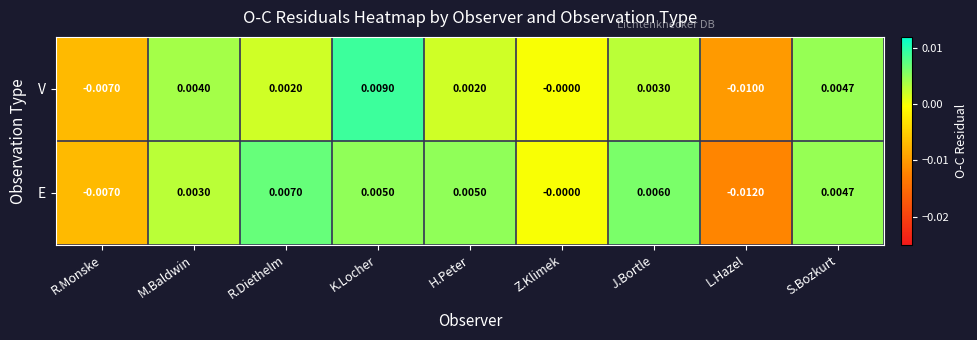

Which label corresponds to the smallest value in the chart?

L.Hazel